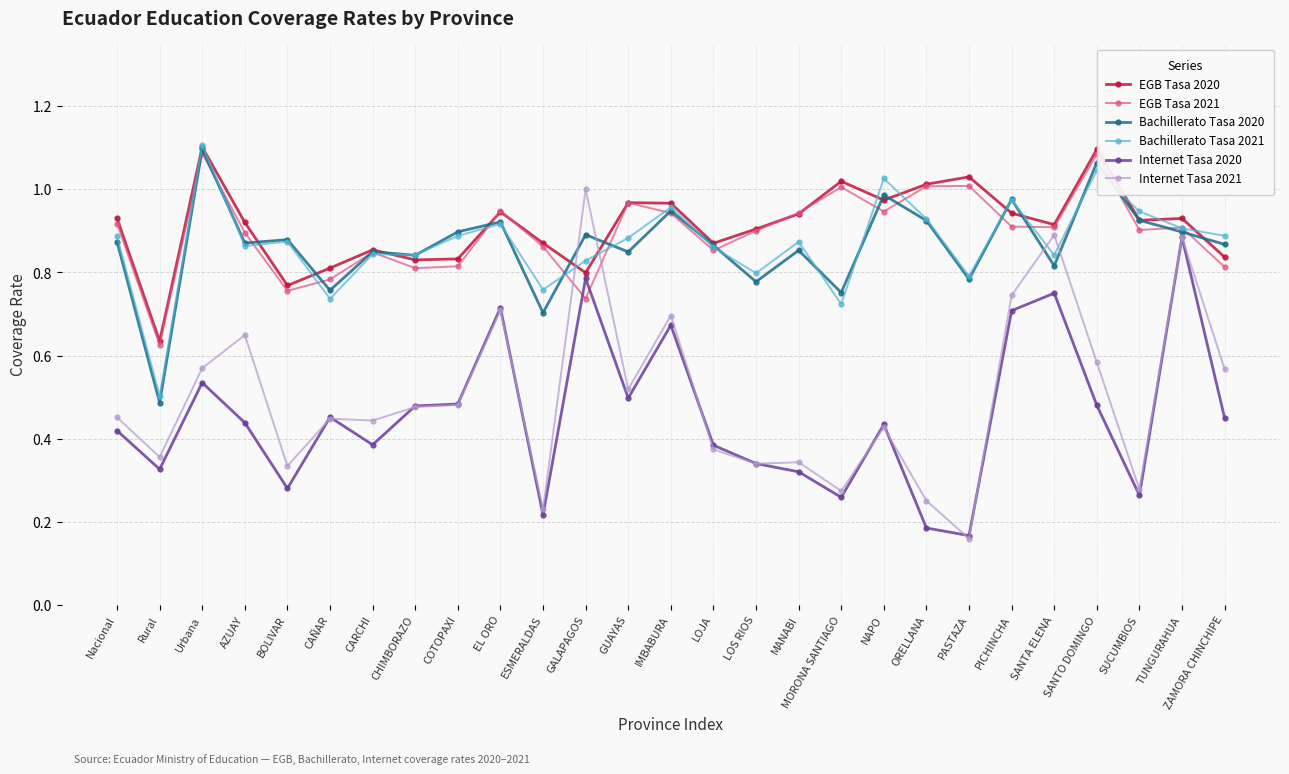

What position from the left is CARCHI?

7